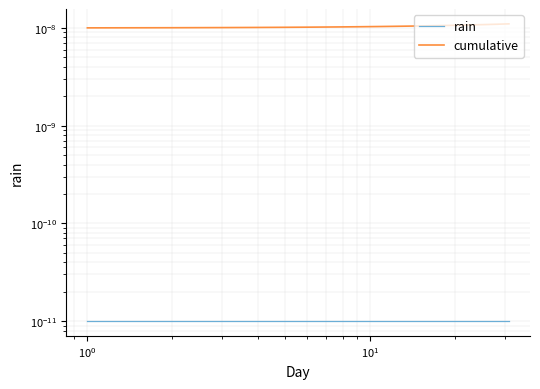

True or false: cumulative has more than 1 interior local peaks.

False